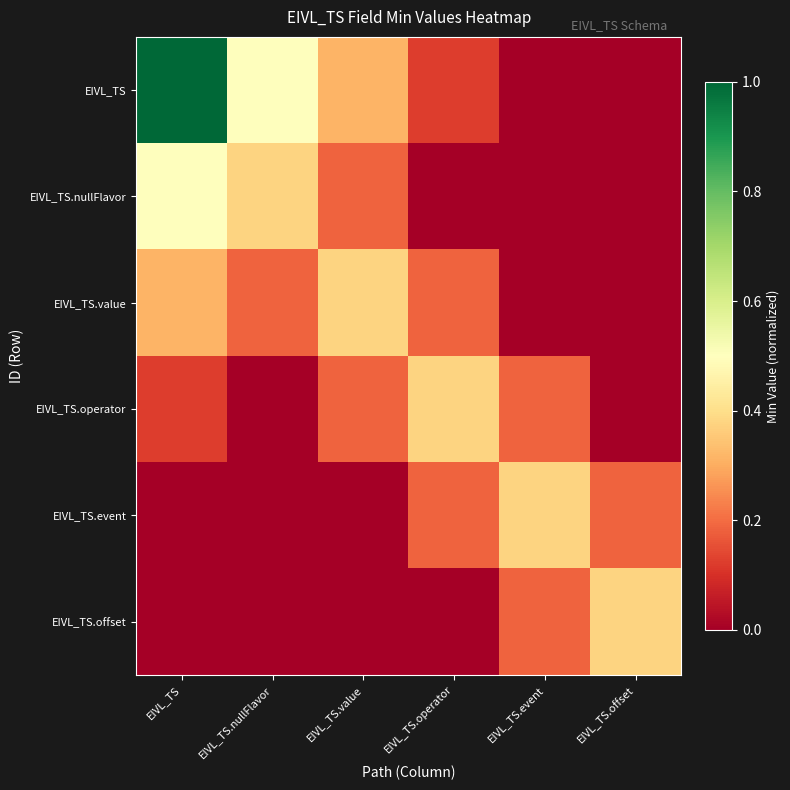

Which series has the largest total across all categories?

EIVL_TS